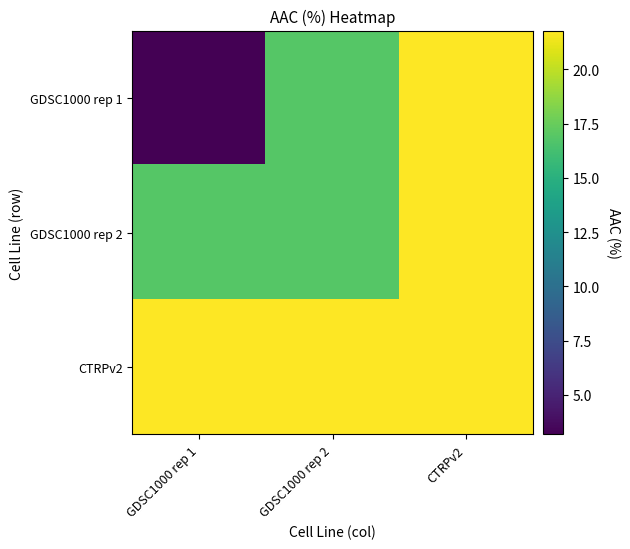

Which label corresponds to the largest value in the chart?

CTRPv2